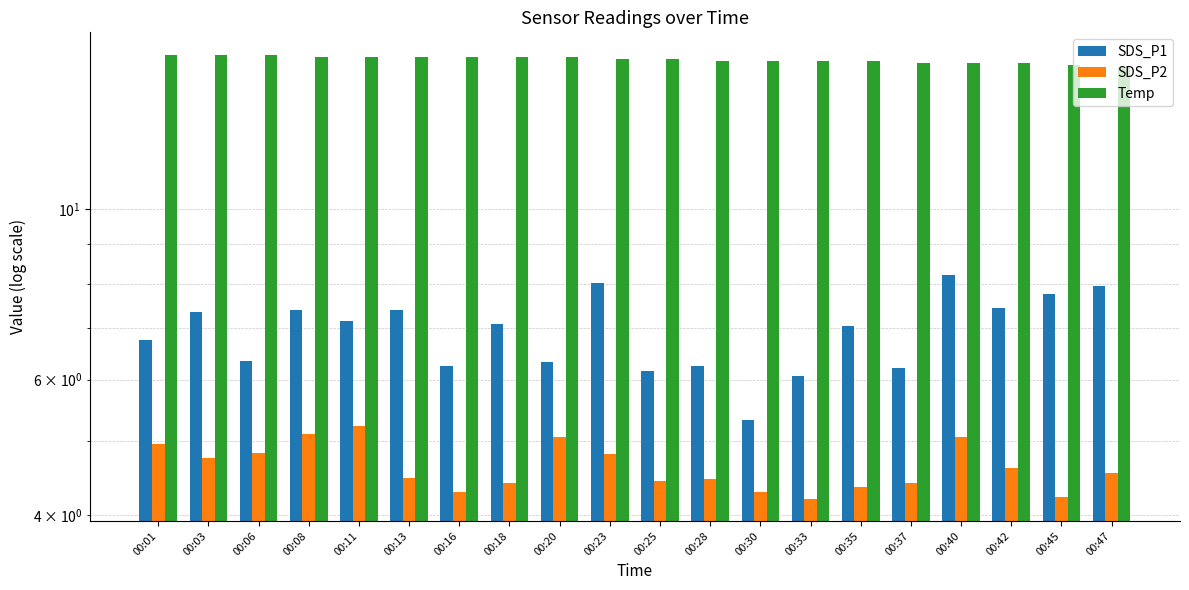

What are all the series names shown in the legend?

SDS_P1, SDS_P2, Temp